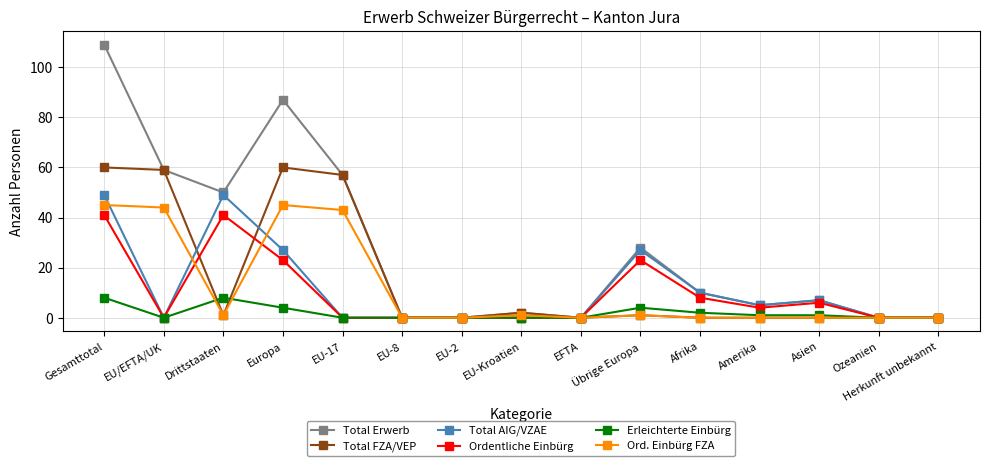

Is the value of Erleichterte Einbürg at Gesamttotal greater than the value of Total FZA/VEP at EU/EFTA/UK?

No